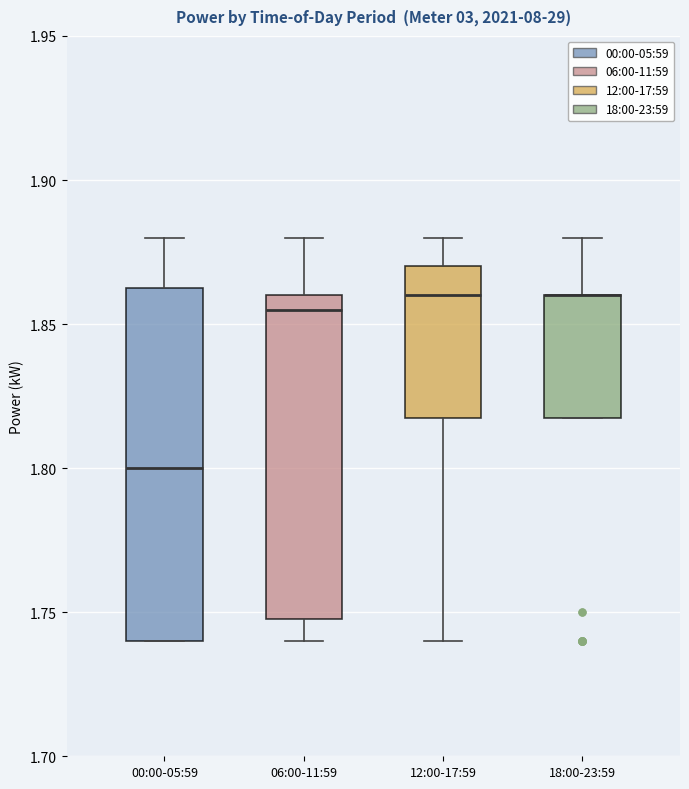

Reading left to right, read every box against the y-axis: the position of its median line, the range the box covers, and the ends of its whiskers. The values are not printed on the chart, so give them approximately, as read against the axis.

00:00-05:59: median 1.800, box 1.740 to 1.865, whiskers 1.740 to 1.880
06:00-11:59: median 1.855, box 1.750 to 1.860, whiskers 1.740 to 1.880
12:00-17:59: median 1.860, box 1.820 to 1.870, whiskers 1.740 to 1.880
18:00-23:59: median 1.860 (drawn on the box's upper edge), box 1.820 to 1.860, whiskers 1.820 to 1.880